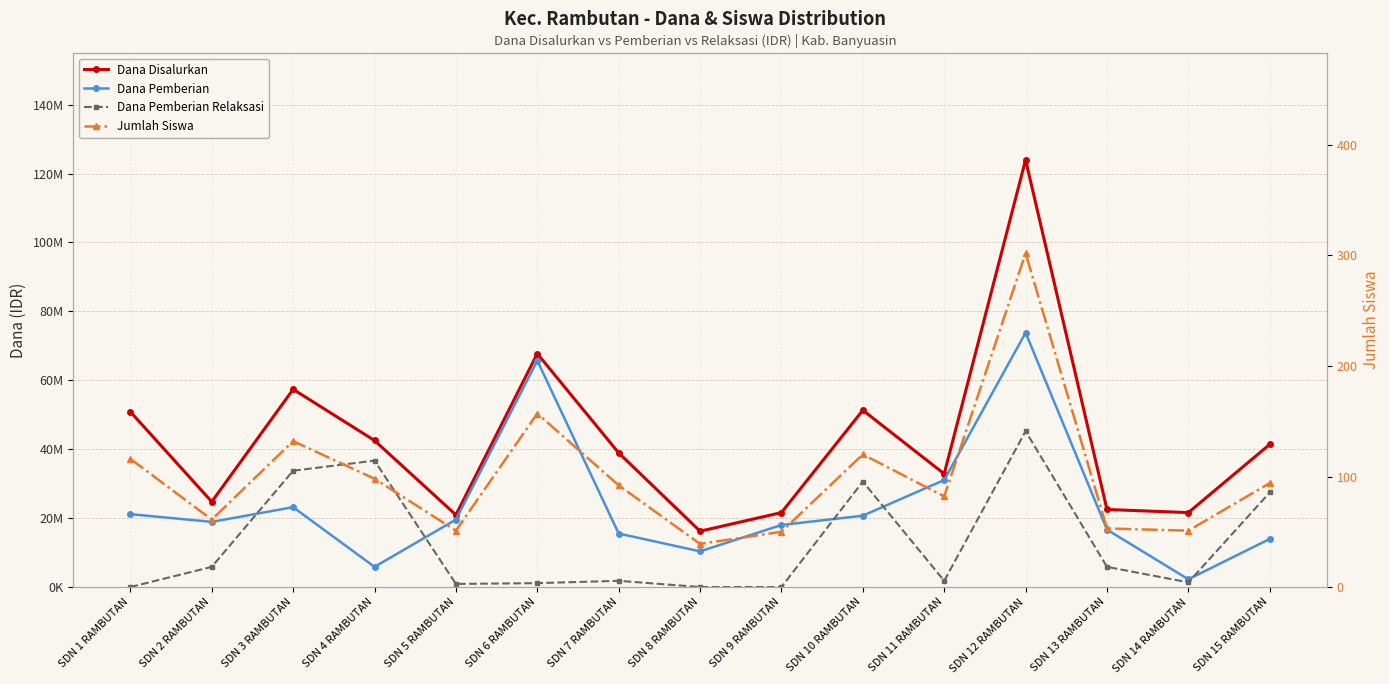

Which series changed the most between SDN 6 RAMBUTAN and SDN 8 RAMBUTAN?

Dana Pemberian